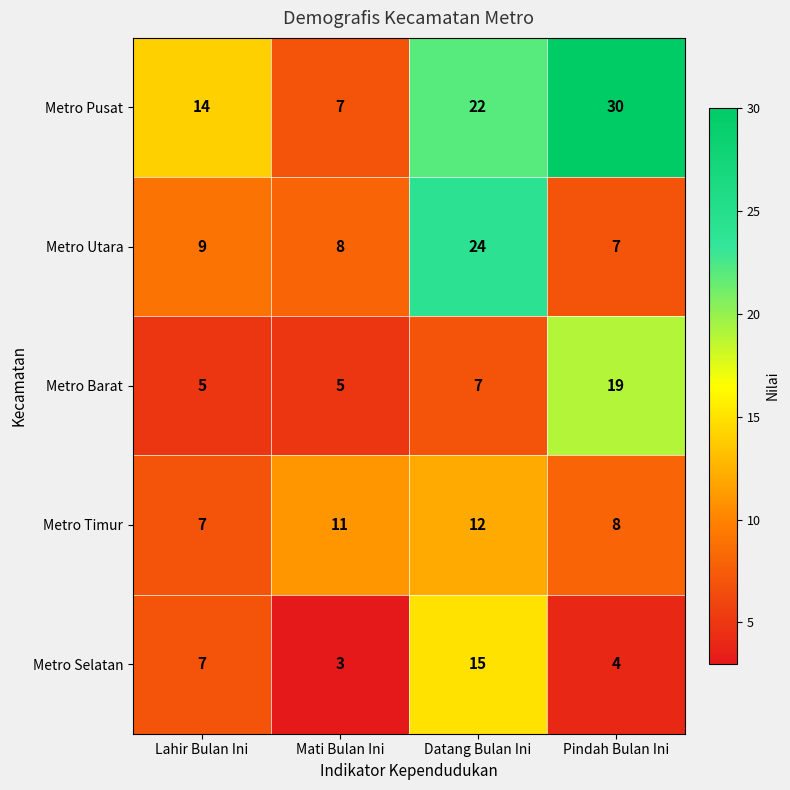

What is the minimum value shown in the chart?

3